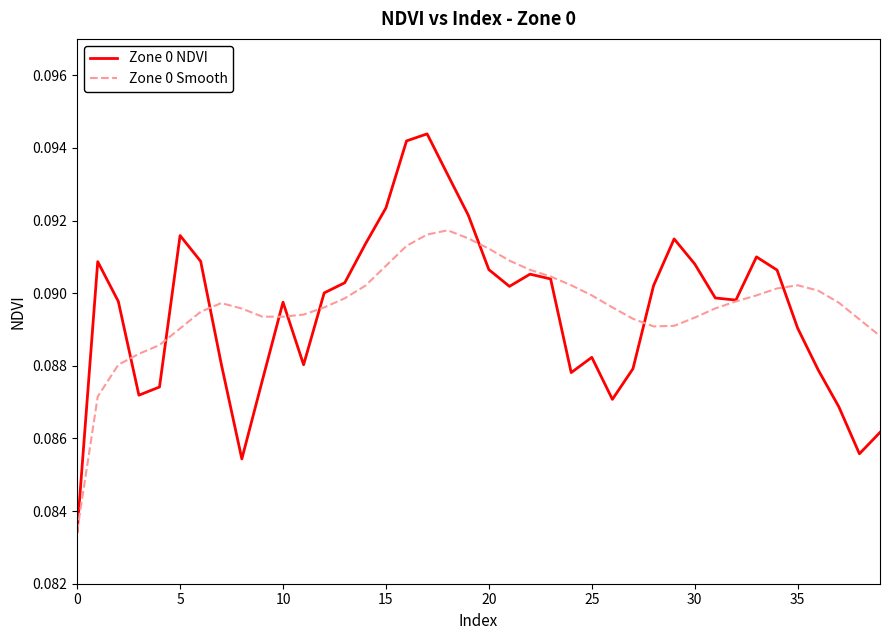

Rank the series by their maximum value, from lowest to highest.

Zone 0 Smooth, Zone 0 NDVI